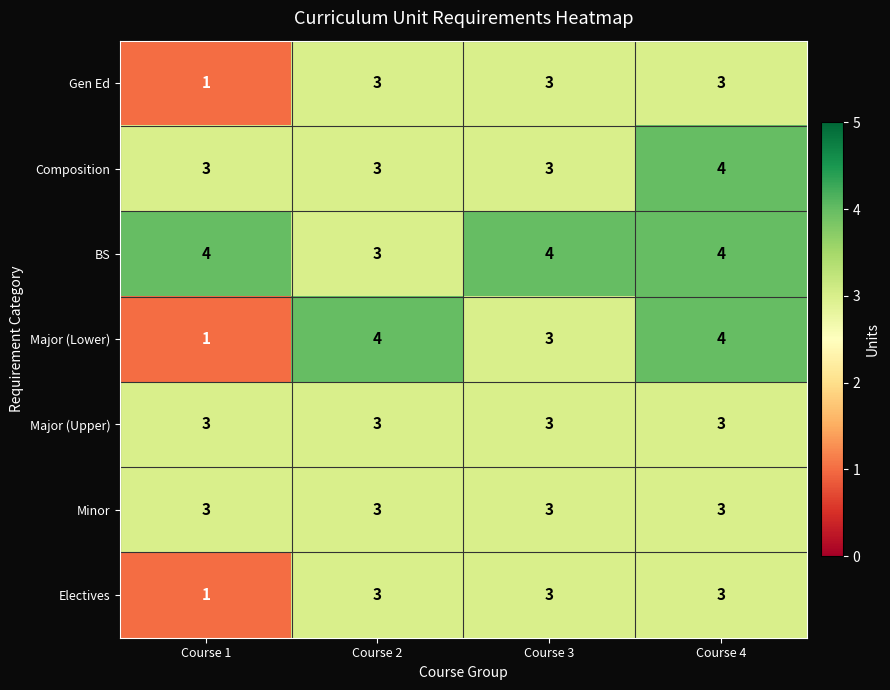

Where is Electives nearest to the value 2?

Course 1